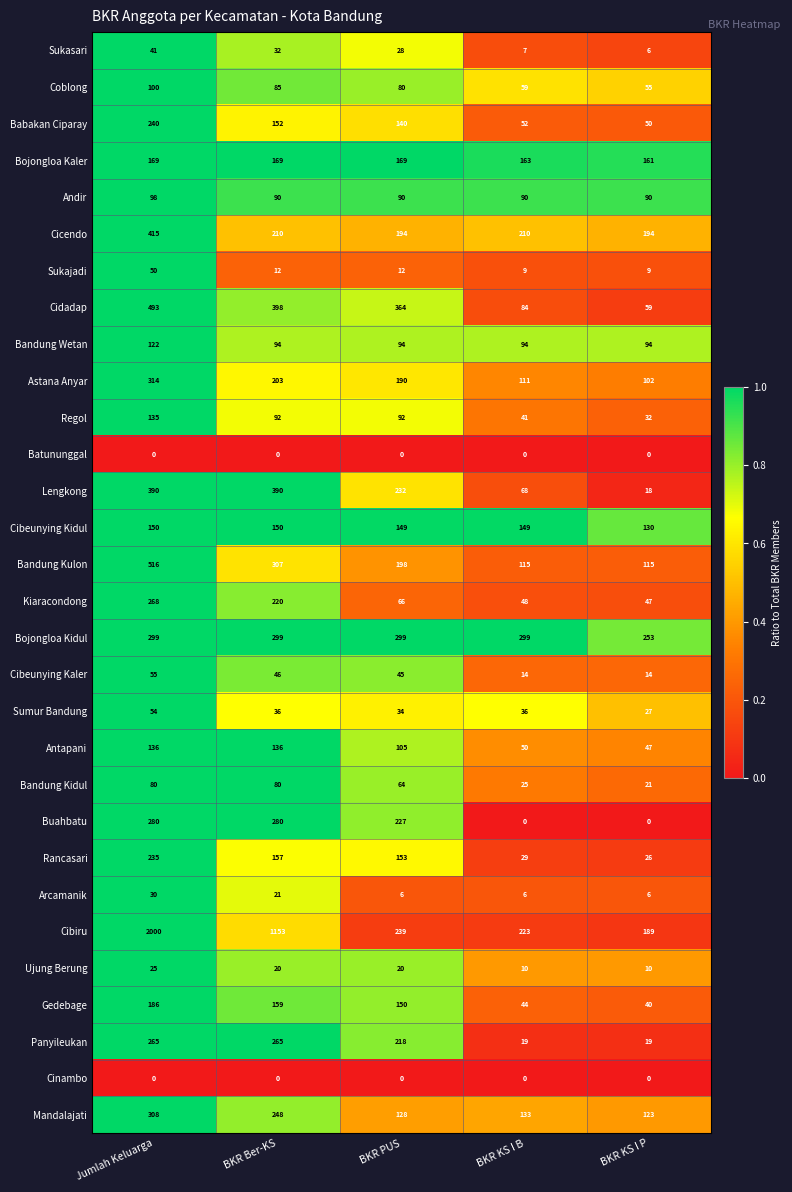

At which category is the sum across all series the highest?

Jumlah Keluarga